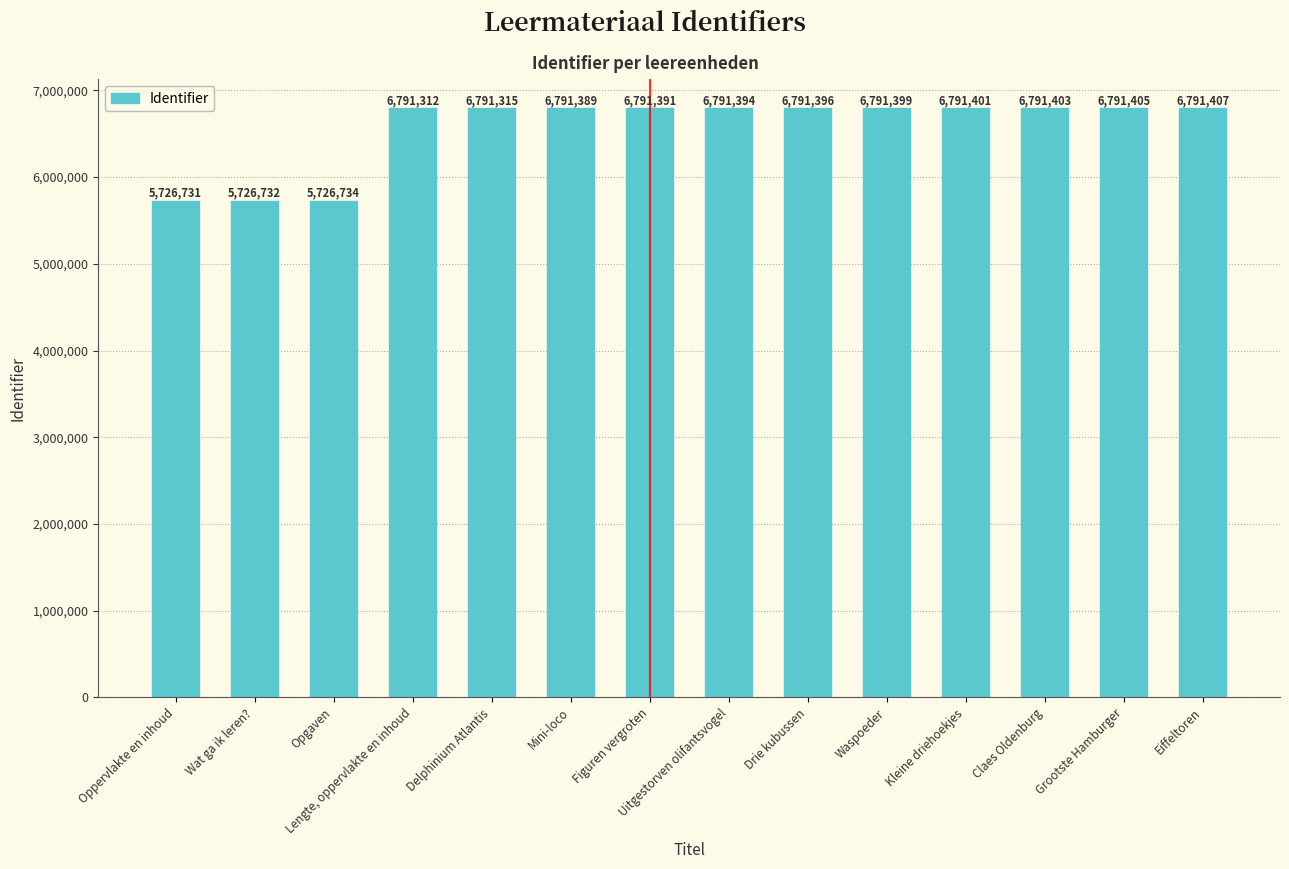

What is the value of the 1st bar from the left?

5726731